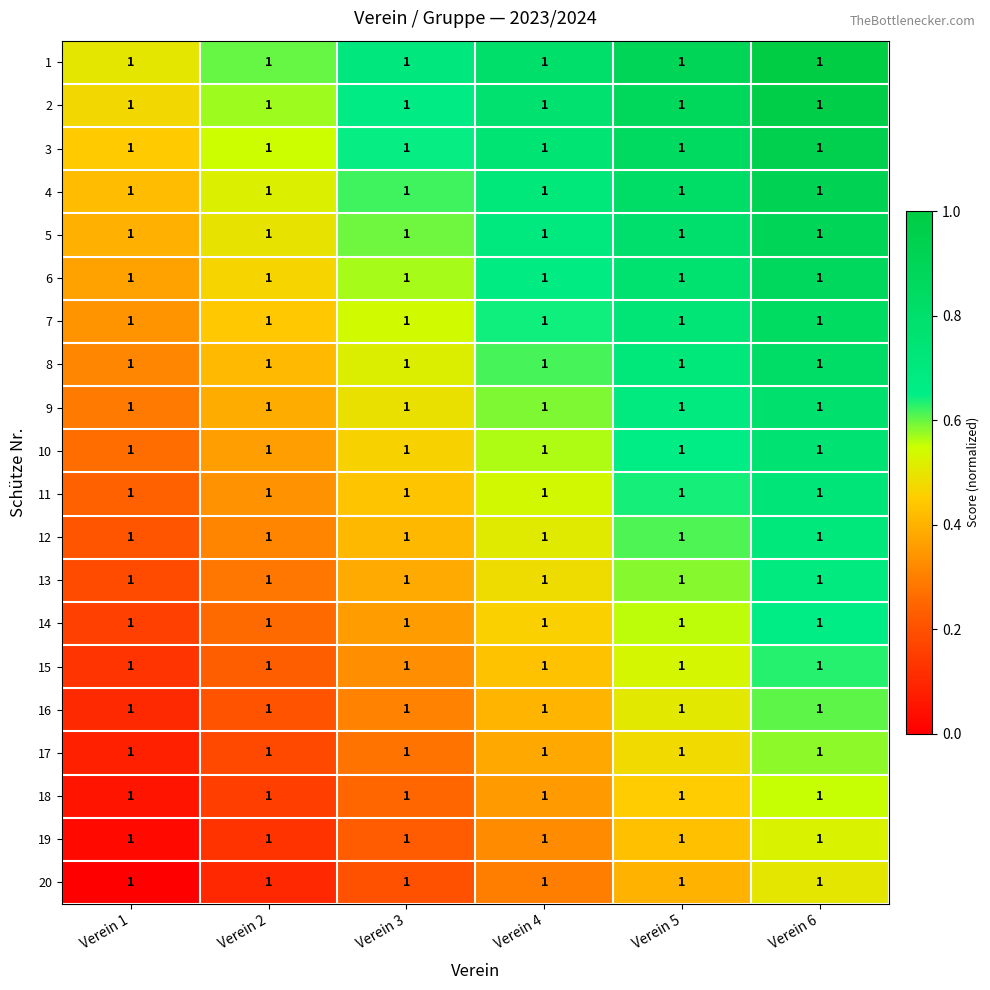

What is the lowest value of the 9 series?

0.3